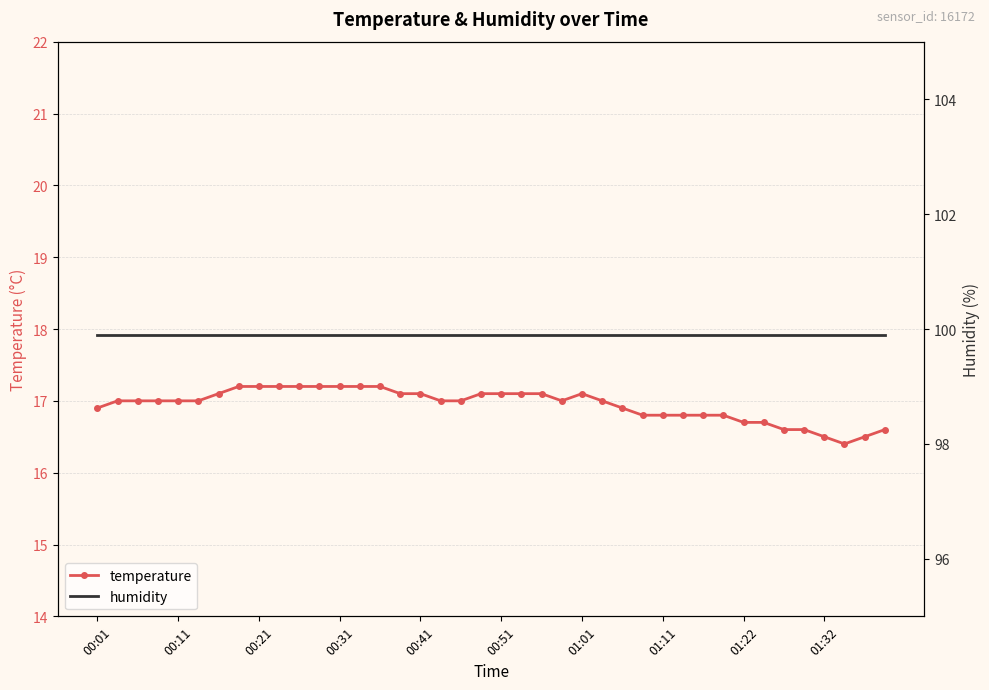

How many series are shown in this chart?

2